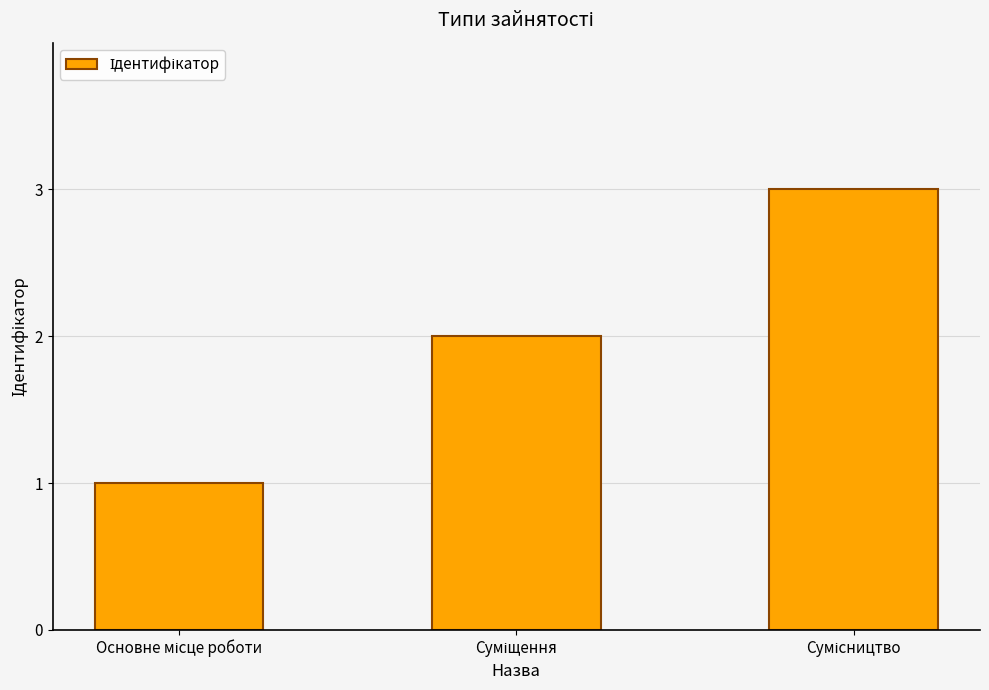

Count the number of categories in the chart.

3